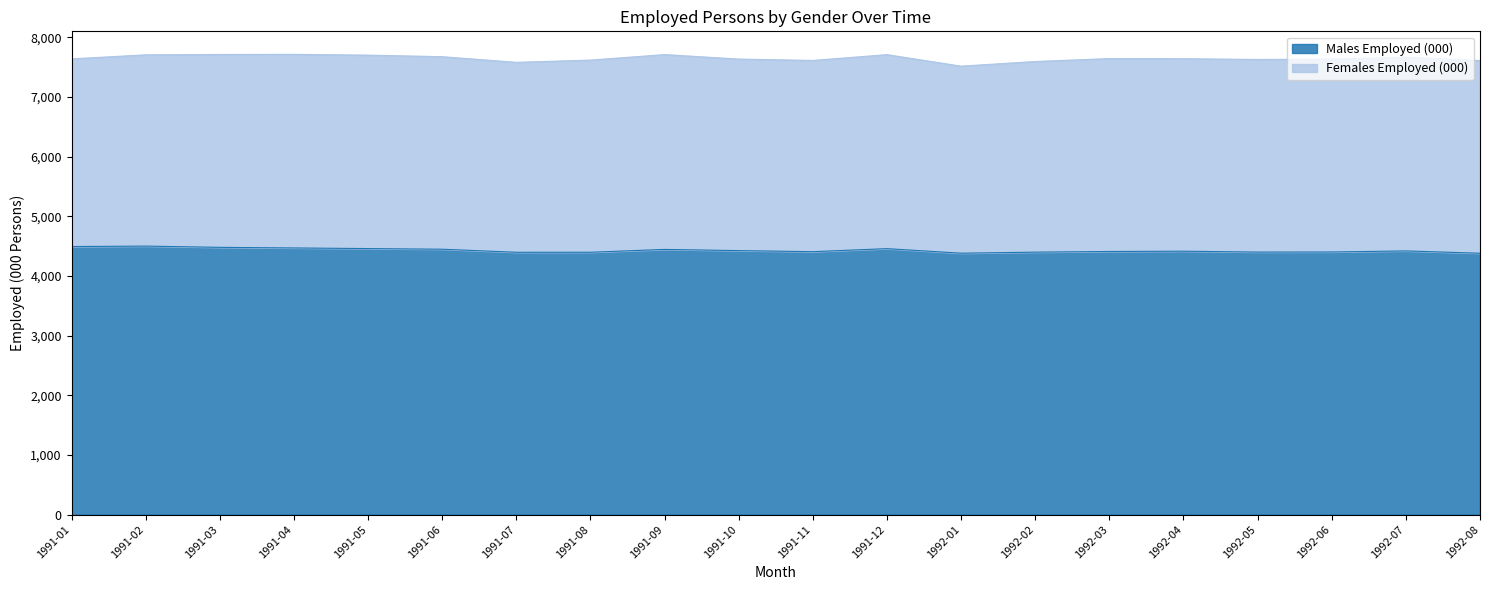

True or false: the data has more than 1 interior local peaks.

True